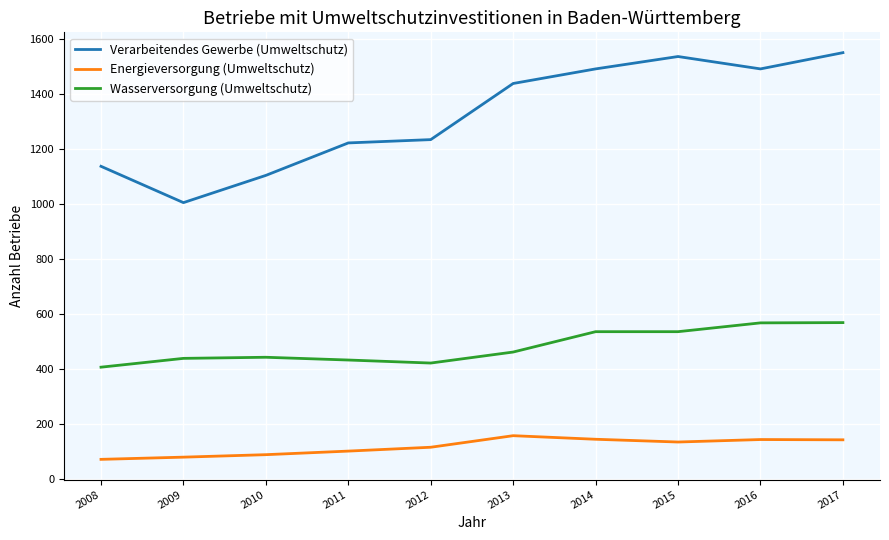

True or false: Energieversorgung (Umweltschutz) and Wasserversorgung (Umweltschutz) cross at least once.

False